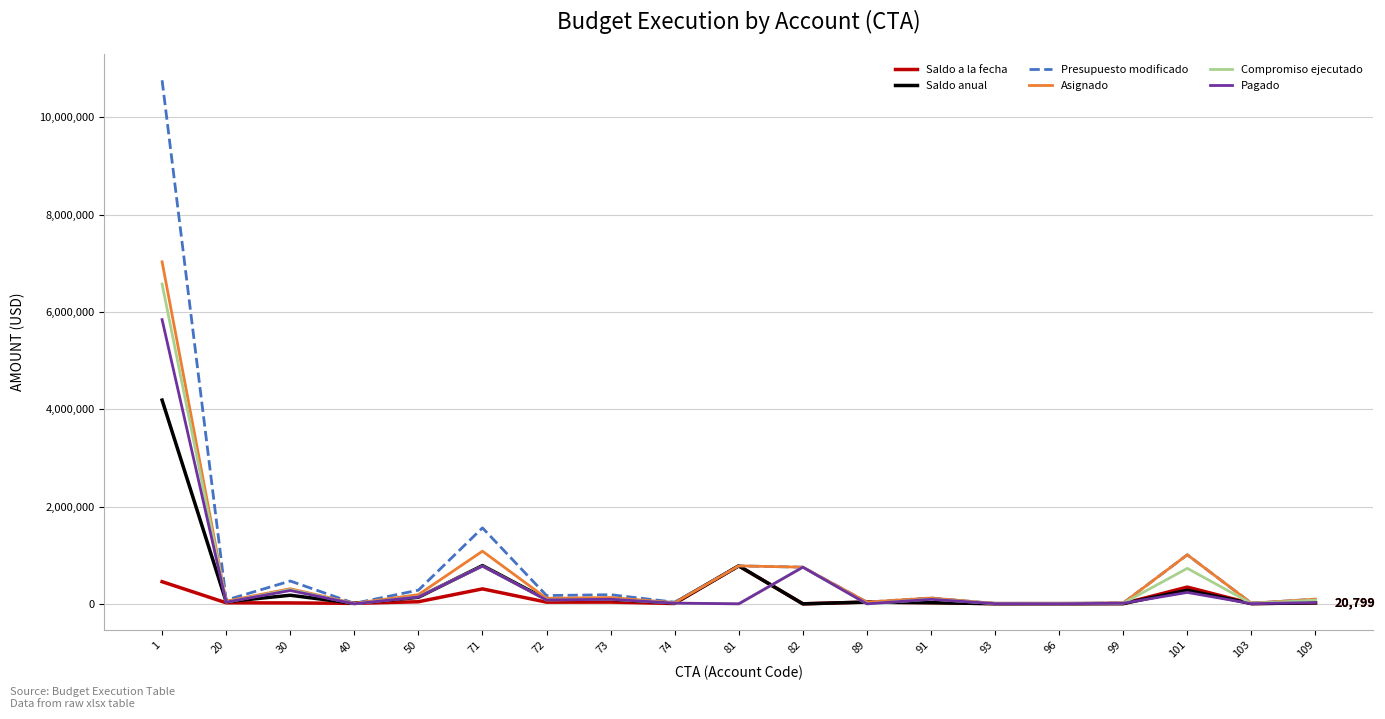

How many series are shown in this chart?

6